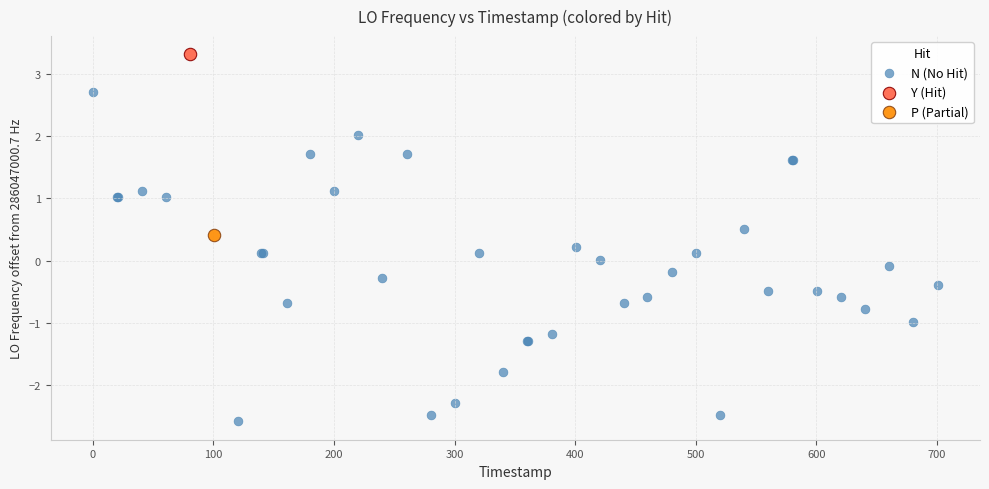

What are all the series names shown in the legend?

N (No Hit), Y (Hit), P (Partial)